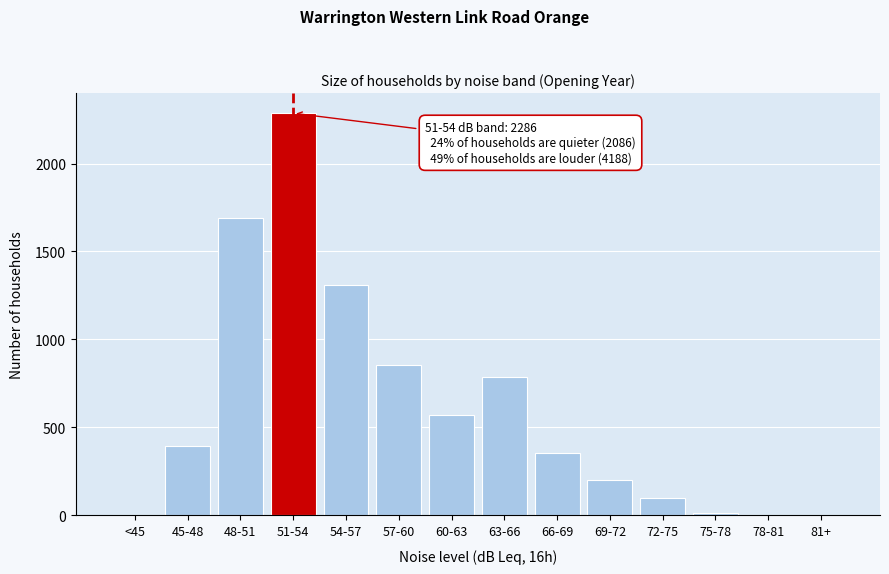

What is the sum of the values at 45-48 and 54-57?

1701